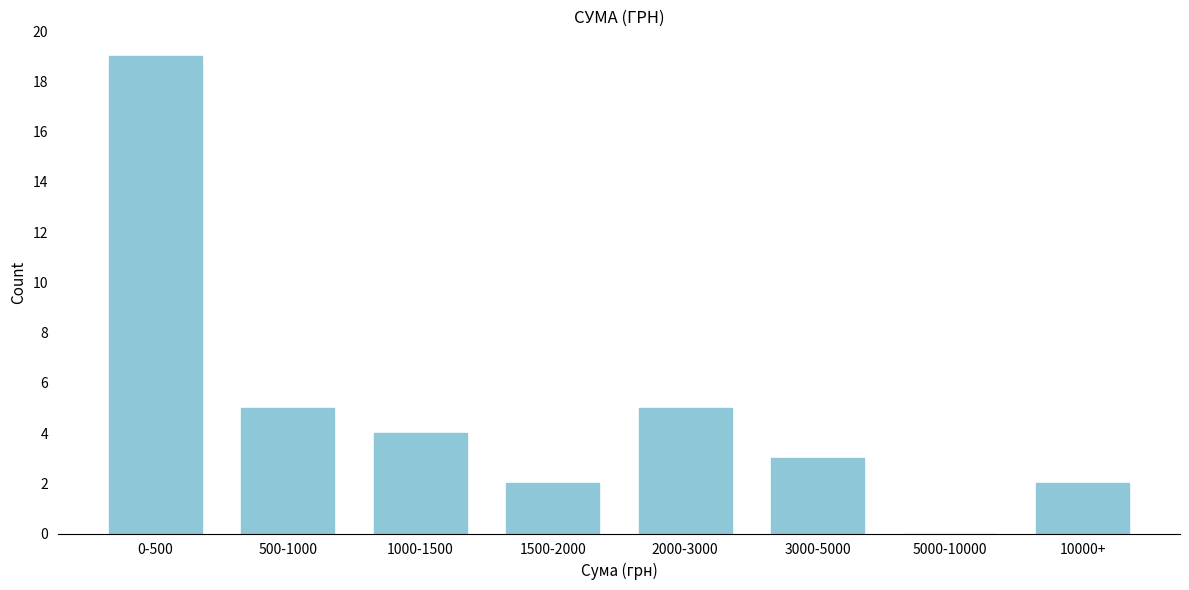

Reading right to left, transcribe all the data shown in this chart.

10000+=2	5000-10000=0	3000-5000=3	2000-3000=5	1500-2000=2	1000-1500=4	500-1000=5	0-500=19